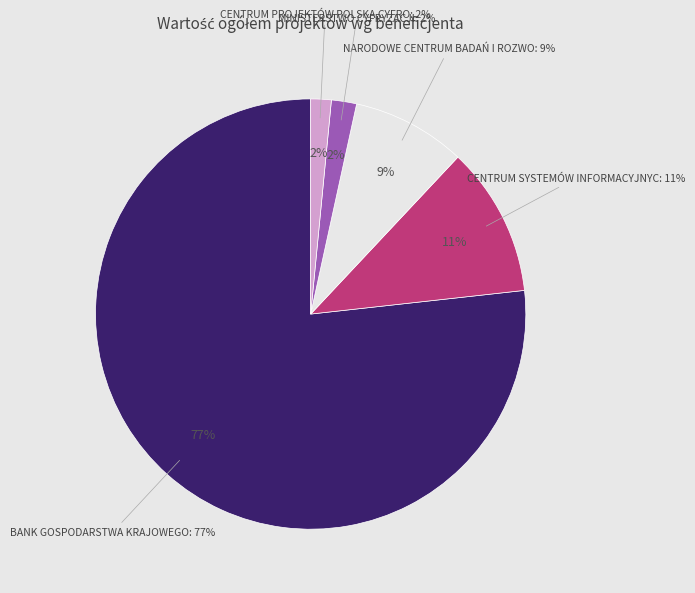

How many slices are in this pie chart?

5